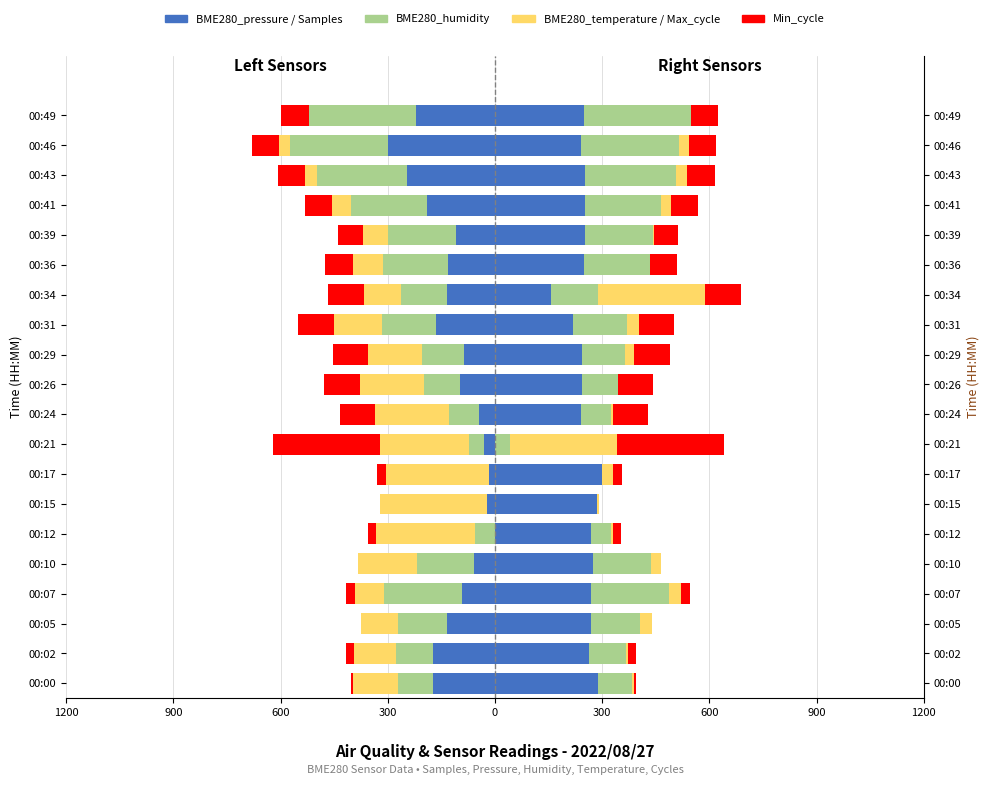

What is the total value across all series at 00:10?

-383.8